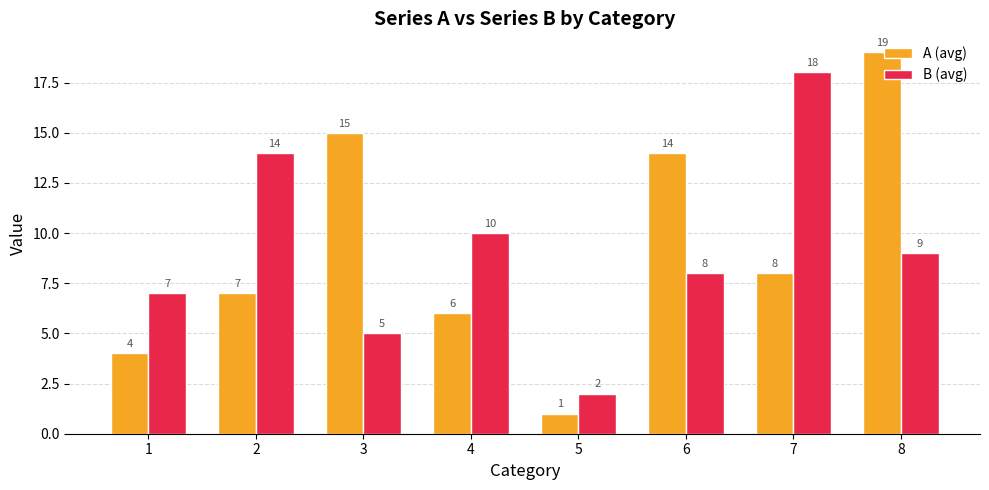

Which series has the largest total across all categories?

A (avg)